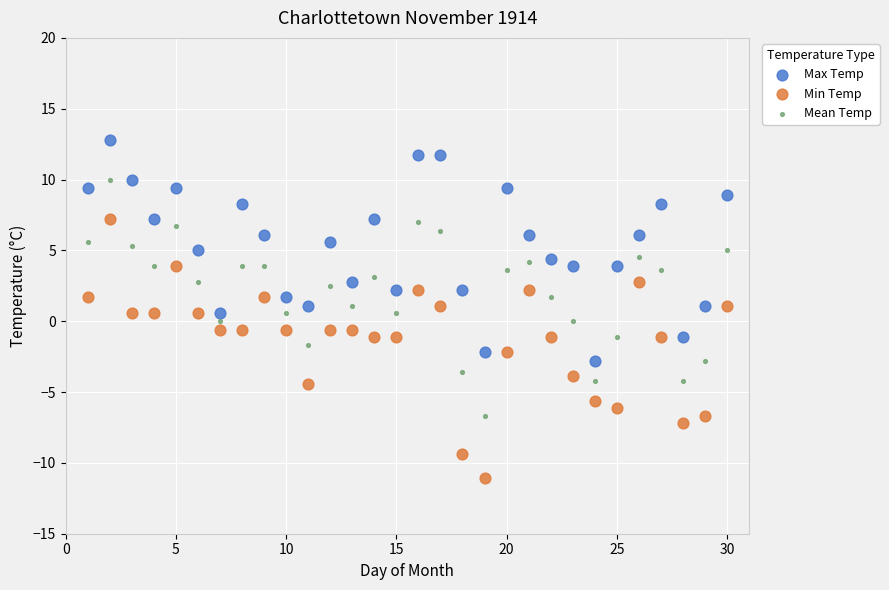

Which series contains the lowest Y value?

Min Temp